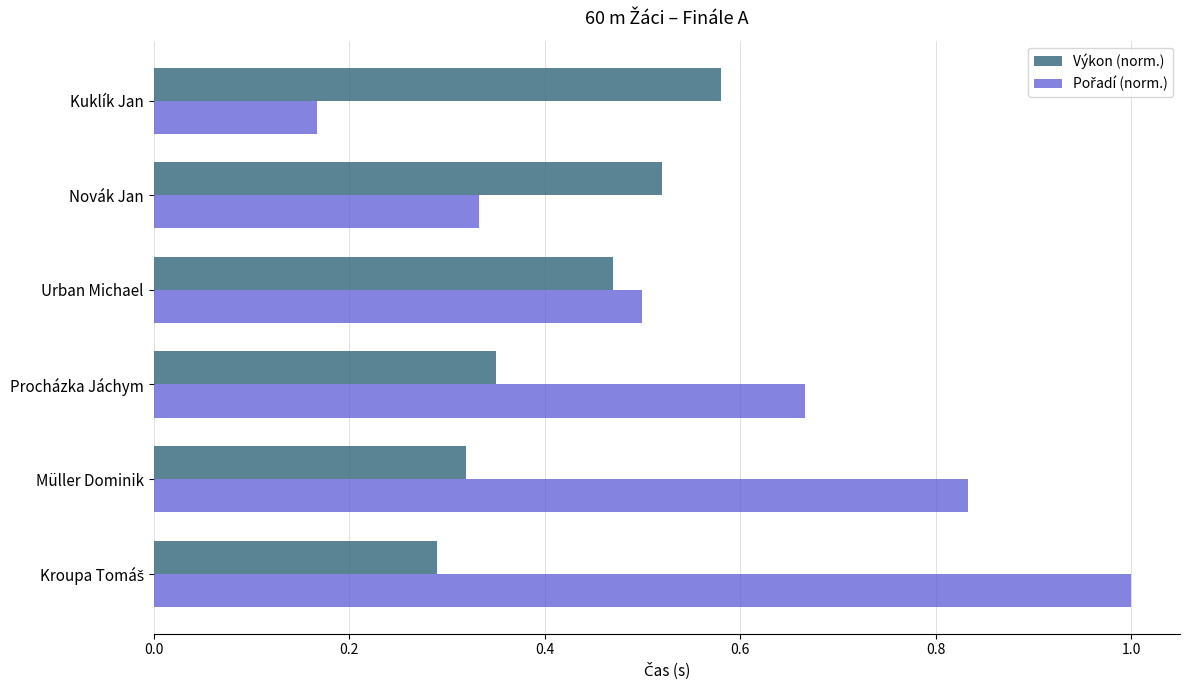

Is it true that Výkon (norm.) equals 0.2 at Müller Dominik?

False